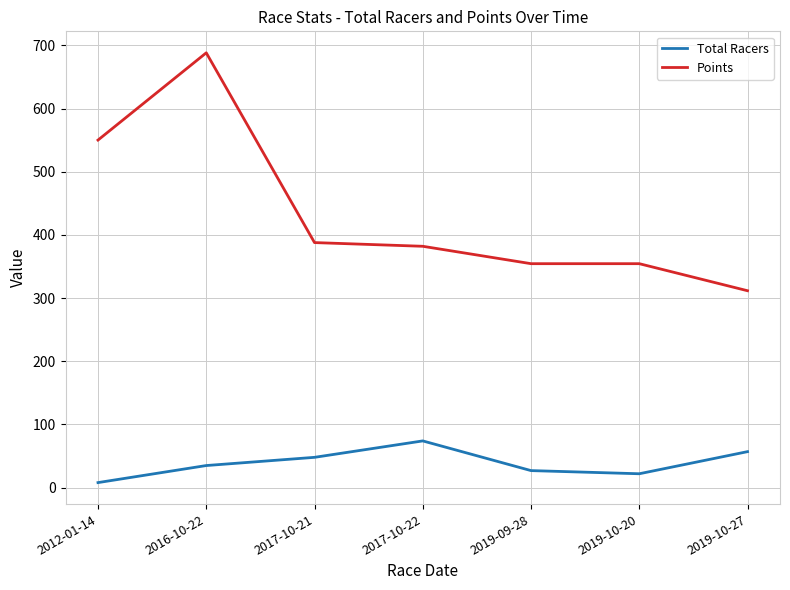

Is it true that Total Racers equals 74.0 at 2017-10-22?

True